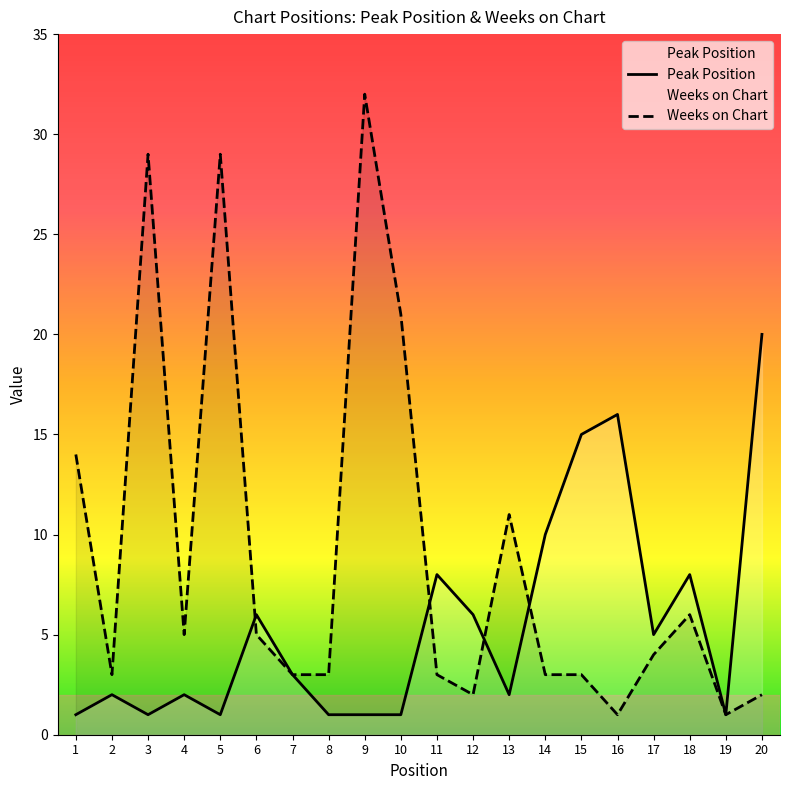

Where is the first local minimum for Weeks on Chart?

2